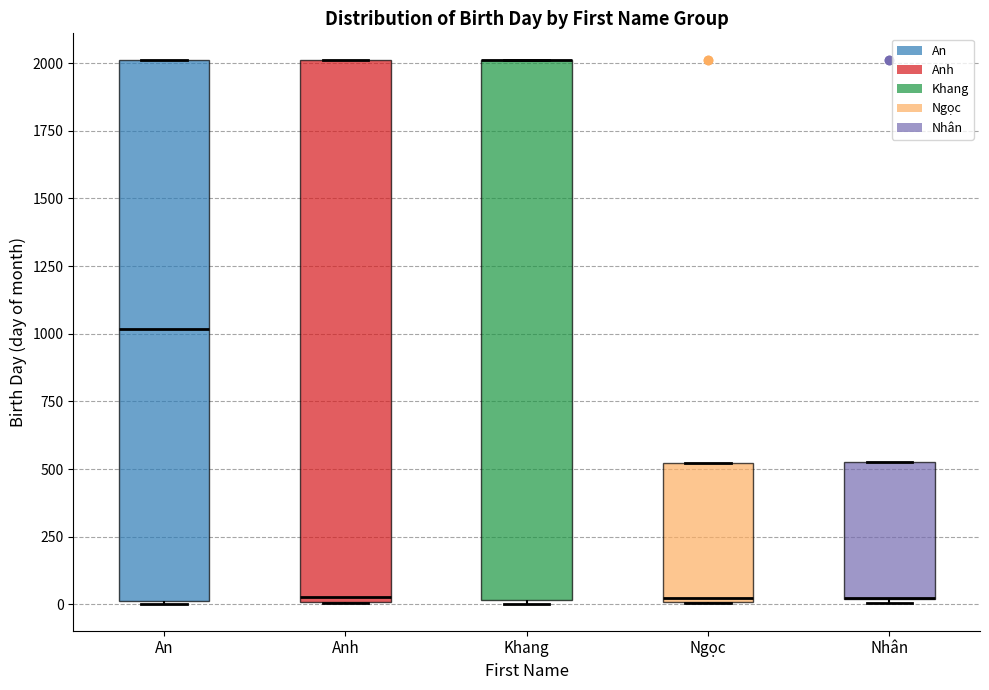

Reading left to right, transcribe this box plot: for each box, give where its median line is, the range the box spans, and where its two whiskers end, as read against the y-axis. The values are not printed on the chart, so give them approximately, as read against the axis.

An: median 1000, box 0 to 2000, whiskers 0 to 2000
Anh: median 50, box 0 to 2000, whiskers 0 to 2000
Khang: median 2000 (drawn on the box's upper edge), box 0 to 2000, whiskers 0 to 2000
Ngọc: median 50, box 0 to 500, whiskers 0 to 500
Nhân: median 50 (drawn on the box's lower edge), box 0 to 550, whiskers 0 to 550